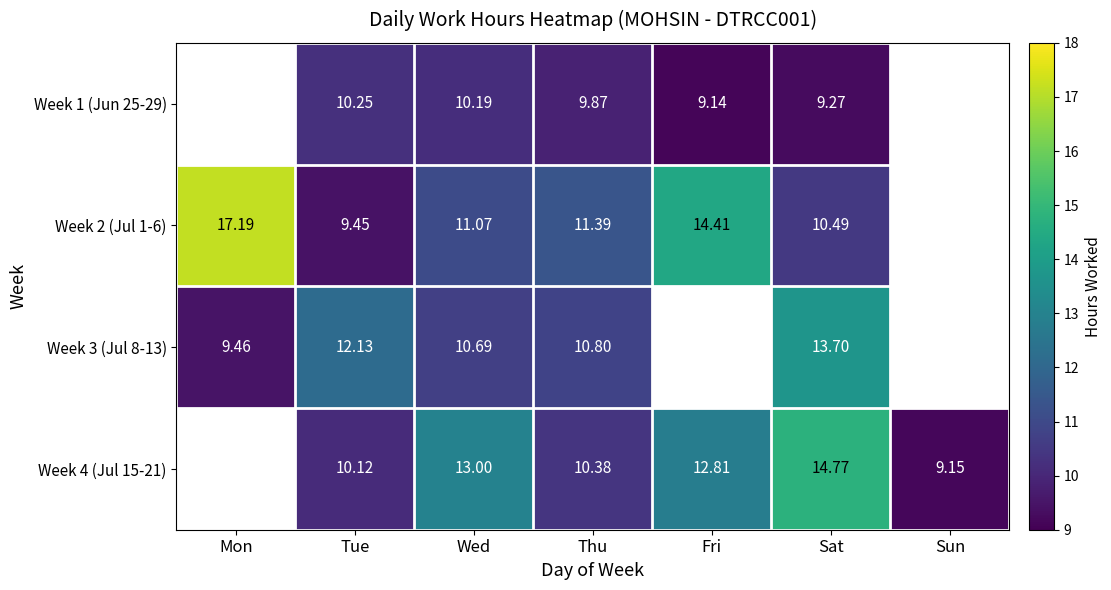

Which has a higher value, Wed or Mon?

Mon